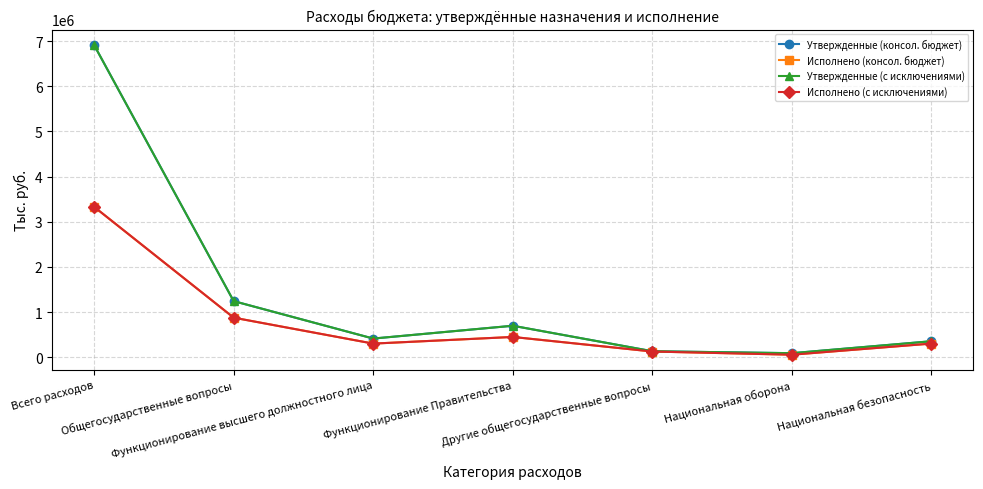

At how many categories does at least one series exceed 2345570?

1